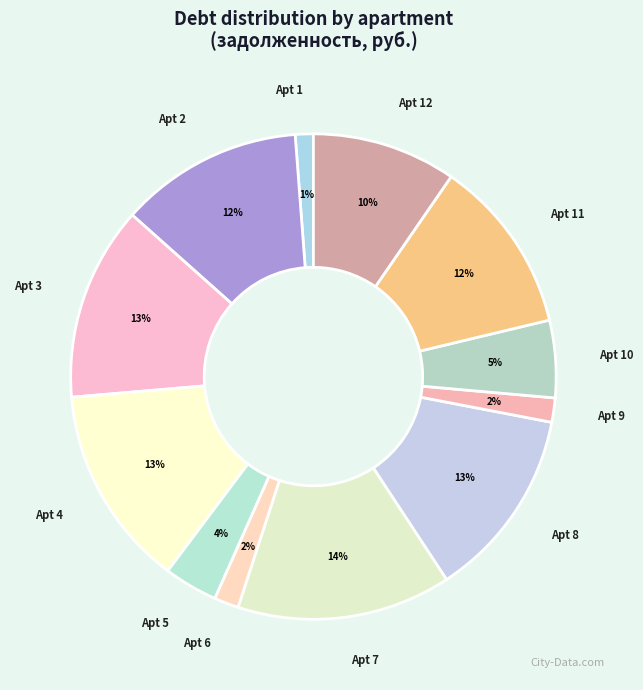

What percentage is the Apt 5 slice, to the nearest percent?

4%